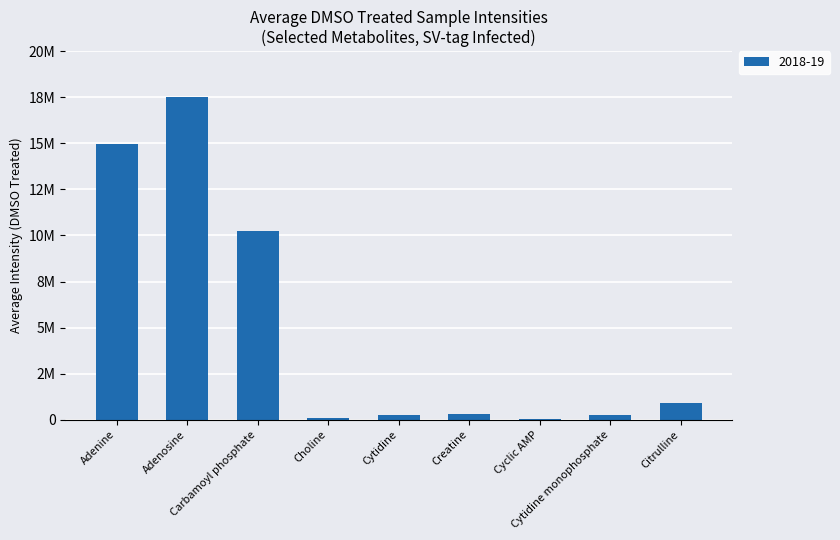

The value at Cytidine monophosphate is 243385.5. True or false?

True